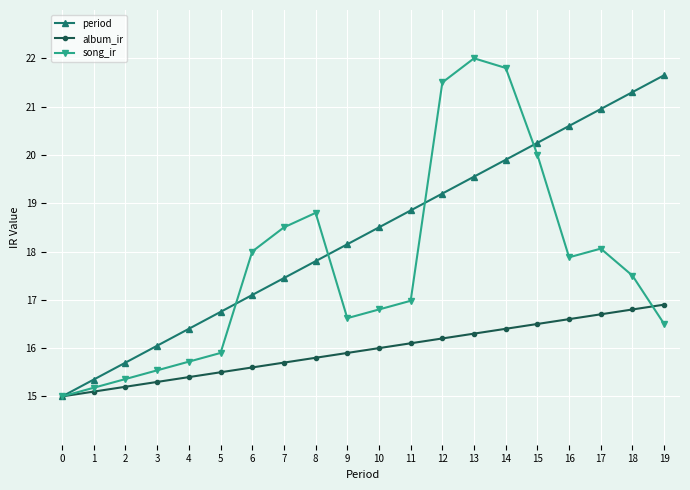

Which series has the largest total across all categories?

period